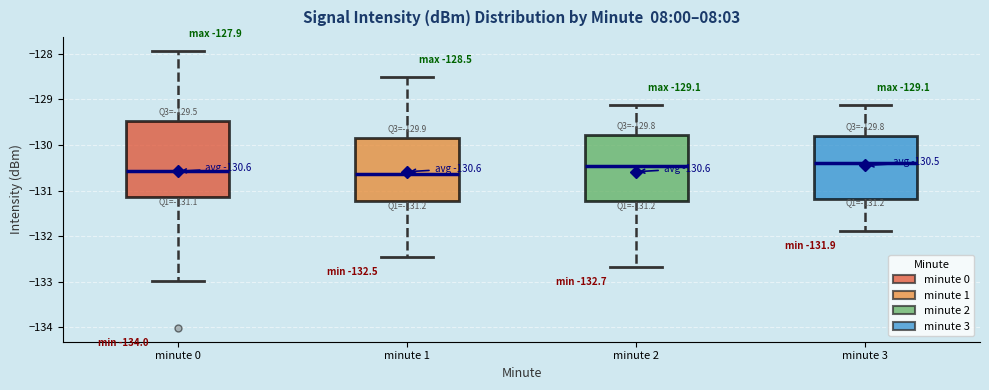

Comparing the boxes themselves (not the whiskers), which one is the tallest?

minute 0